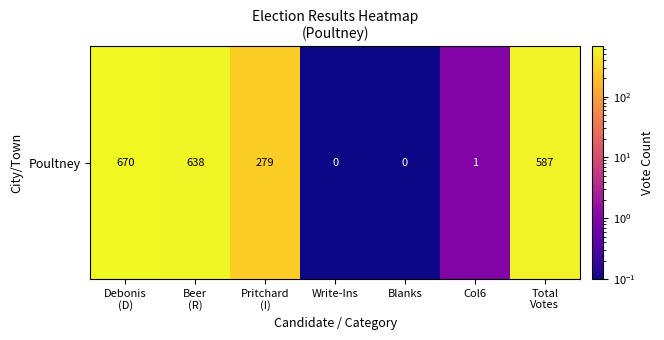

At which label is the value closest to 335?

Pritchard
(I)